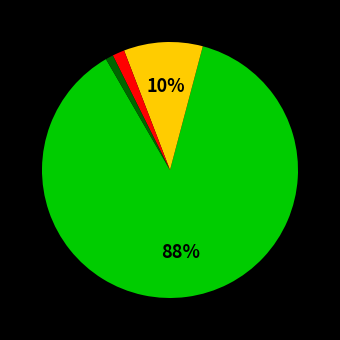

Is there a majority slice in this chart?

Yes